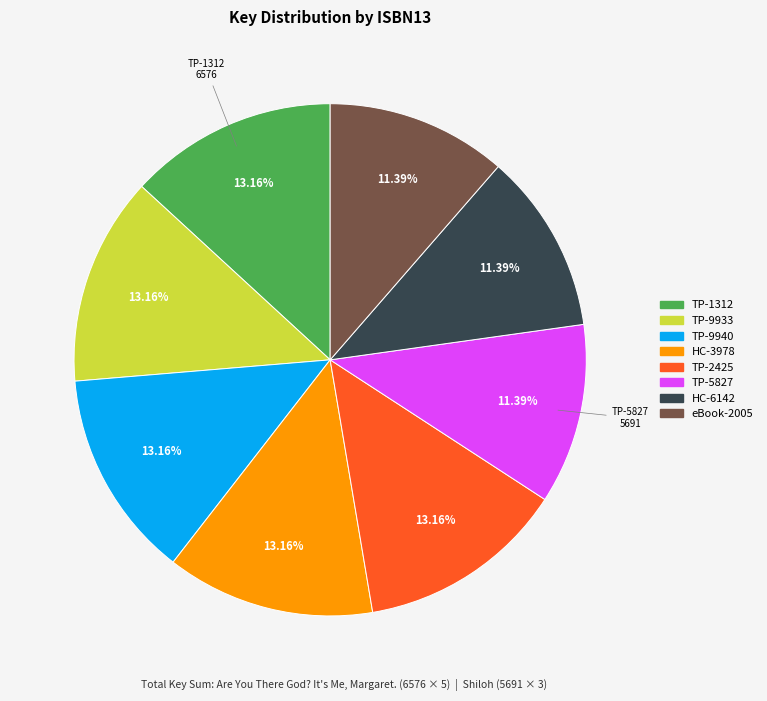

To the nearest percent, what is the average slice percentage?

12%